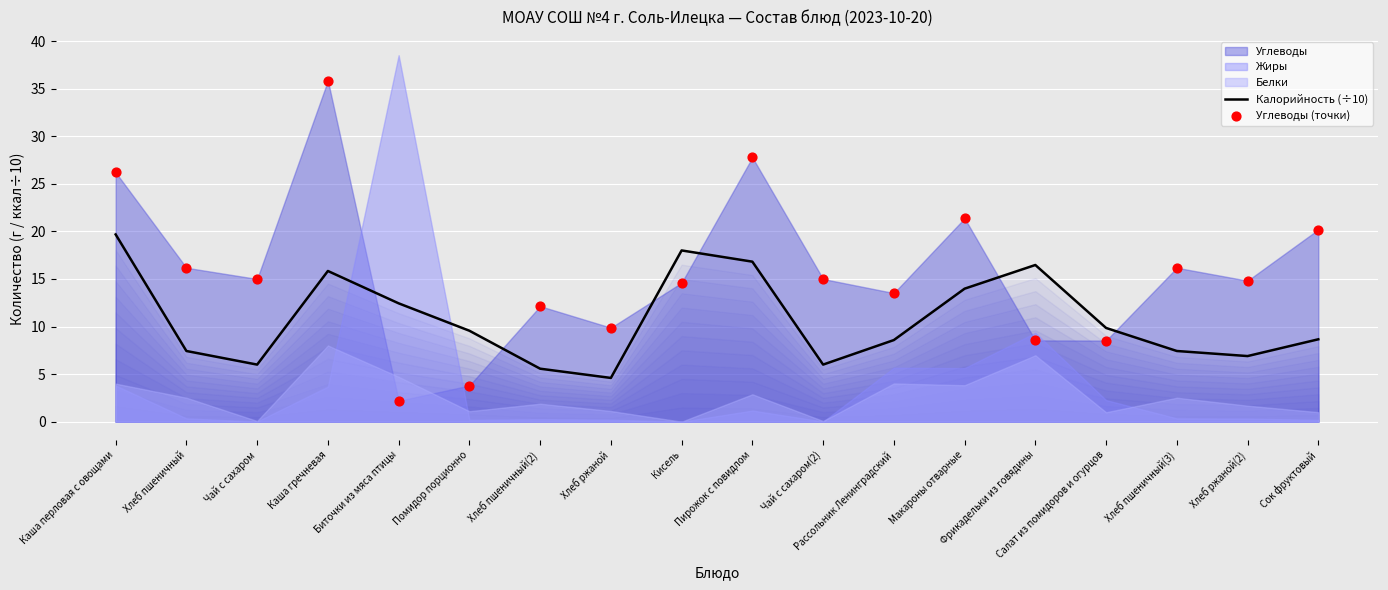

The value of Калорийность (÷10) at Кисель is 10.7. True or false?

False